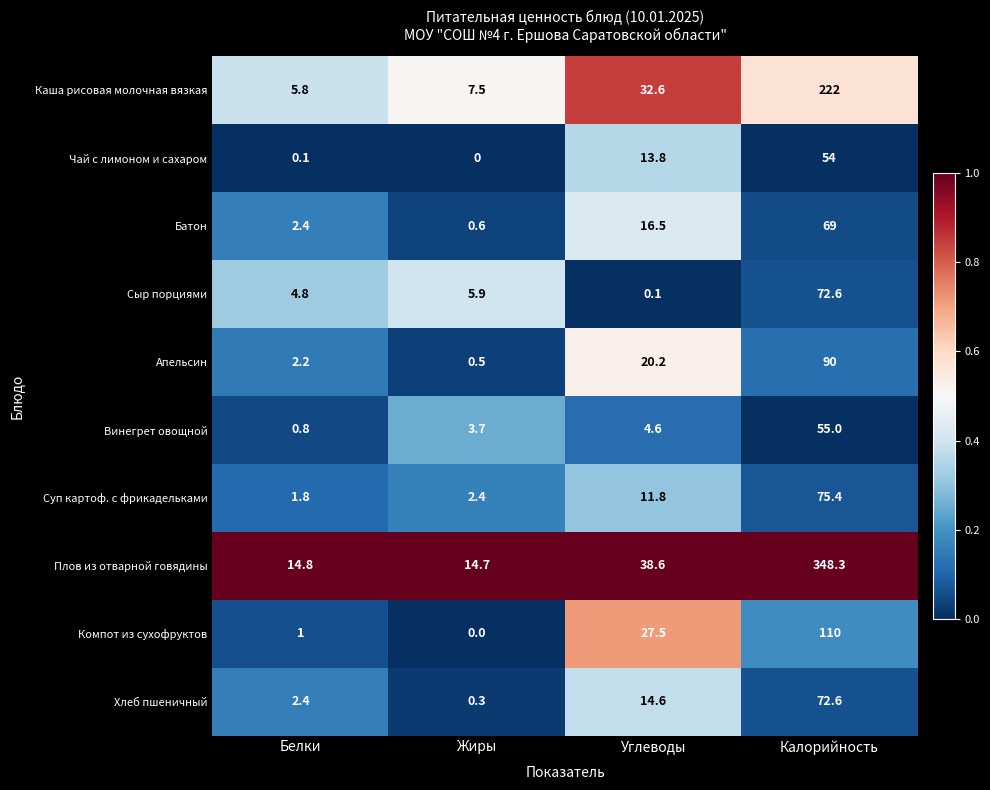

How many categories are shown in the chart?

4